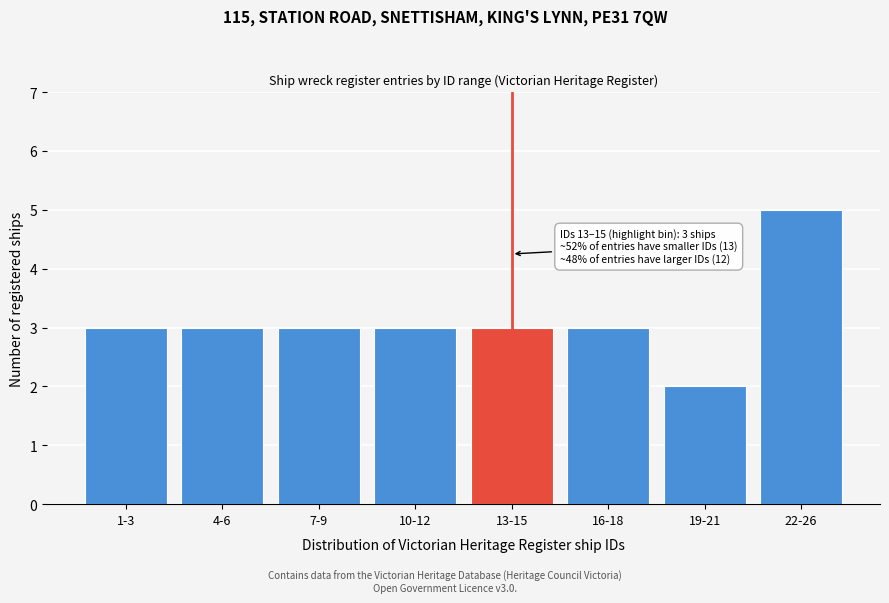

Reading left to right, what are all the values shown in this chart?

1-3=3	4-6=3	7-9=3	10-12=3	13-15=3	16-18=3	19-21=2	22-26=5